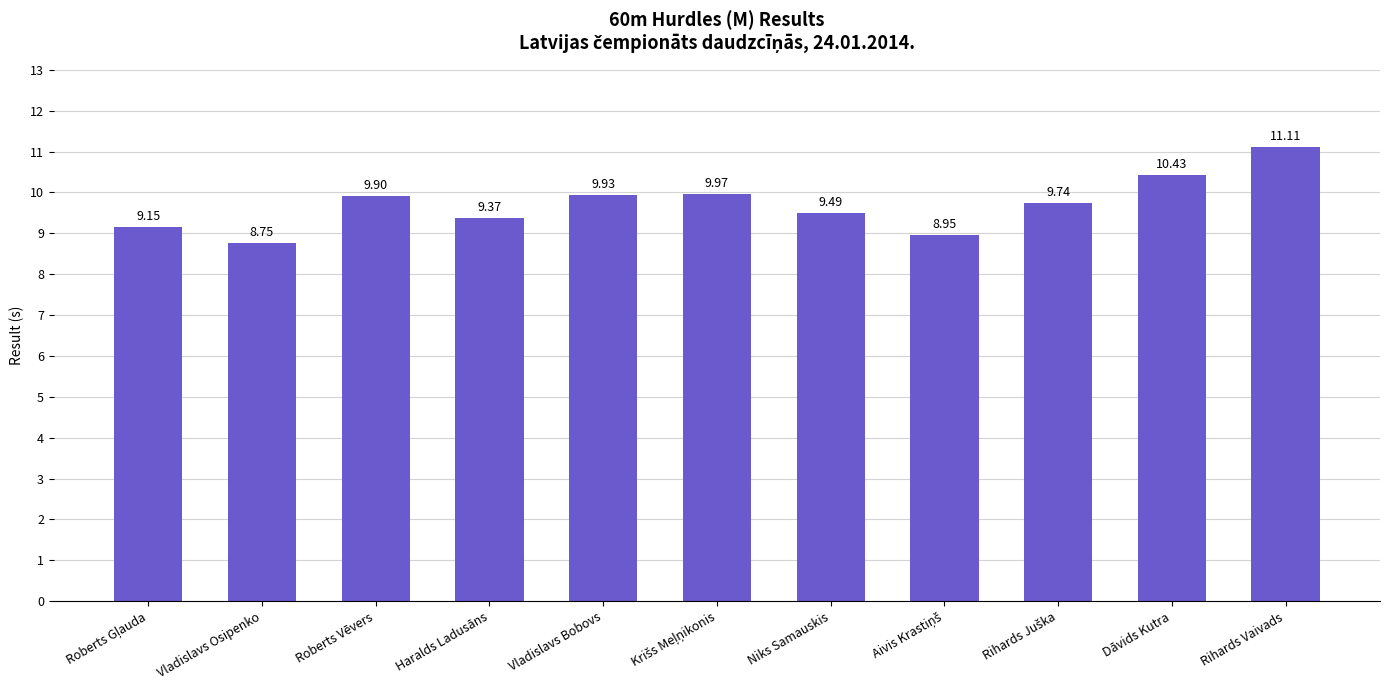

What is the average value?

9.7